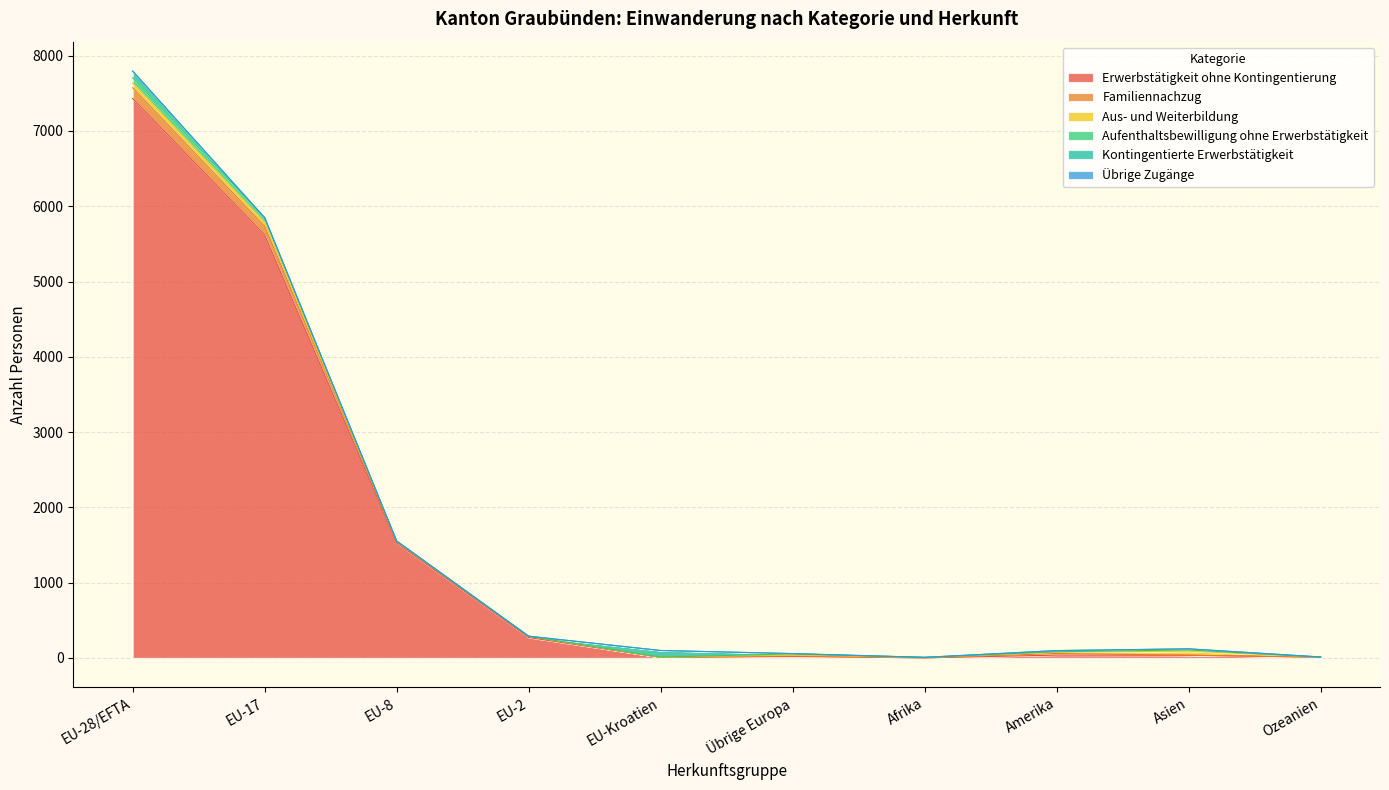

Which category has the lowest value across all series?

Afrika